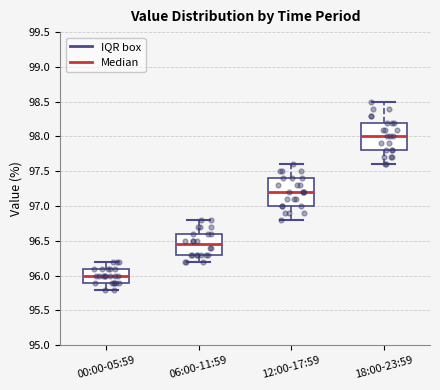

Which box has the highest median line?

18:00-23:59